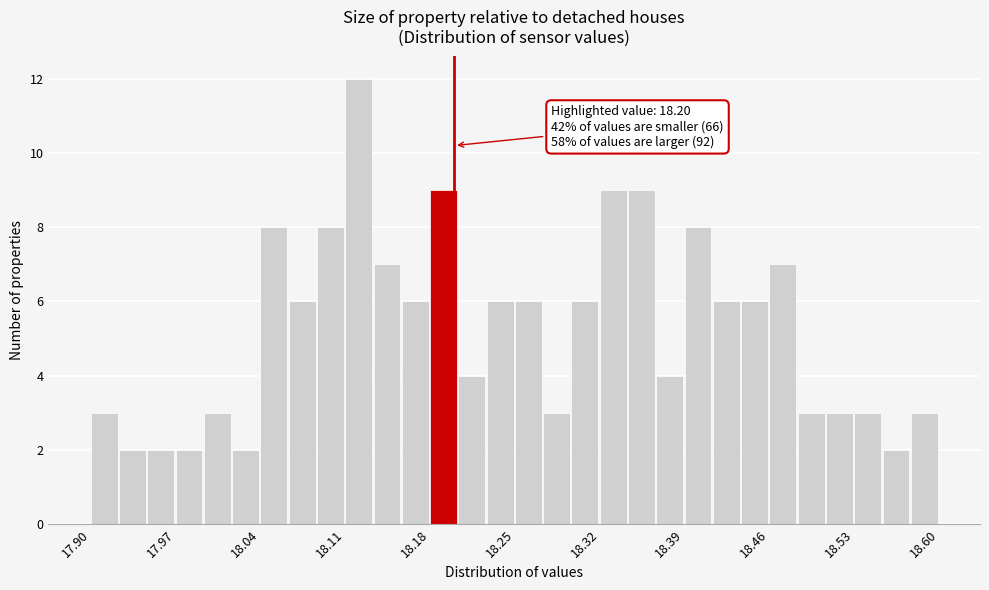

Read against the x-axis, roughly where is the centre of the tallest bar?

18.12